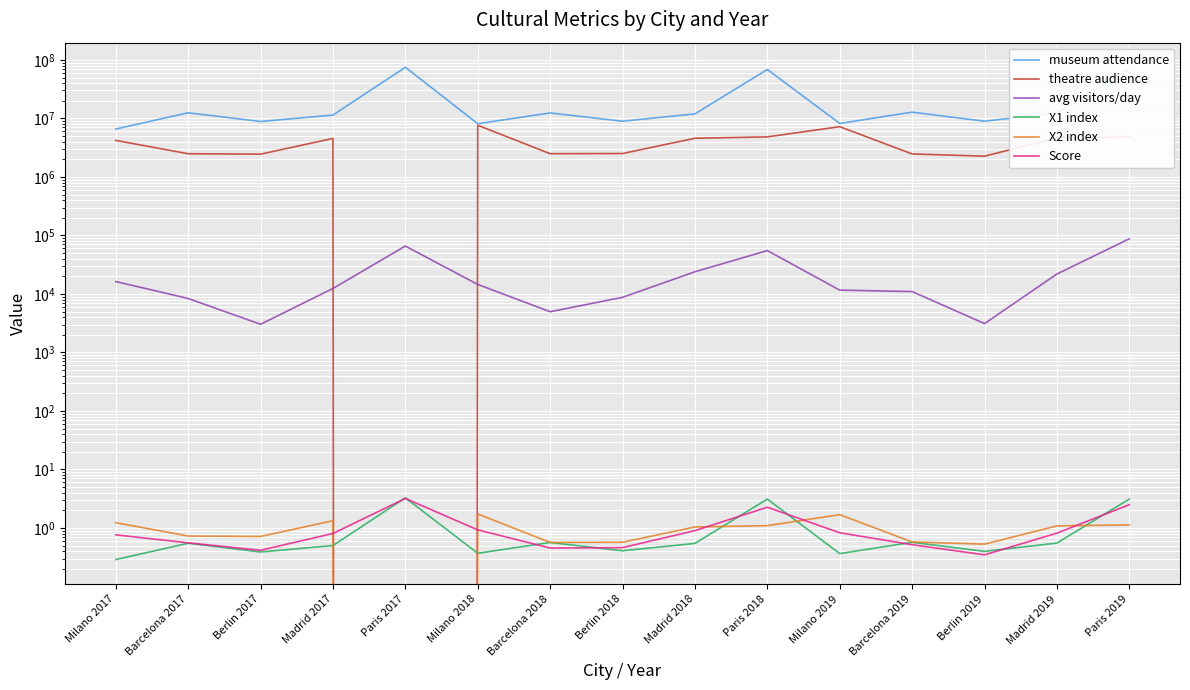

Where is the first local maximum for Score?

Paris 2017